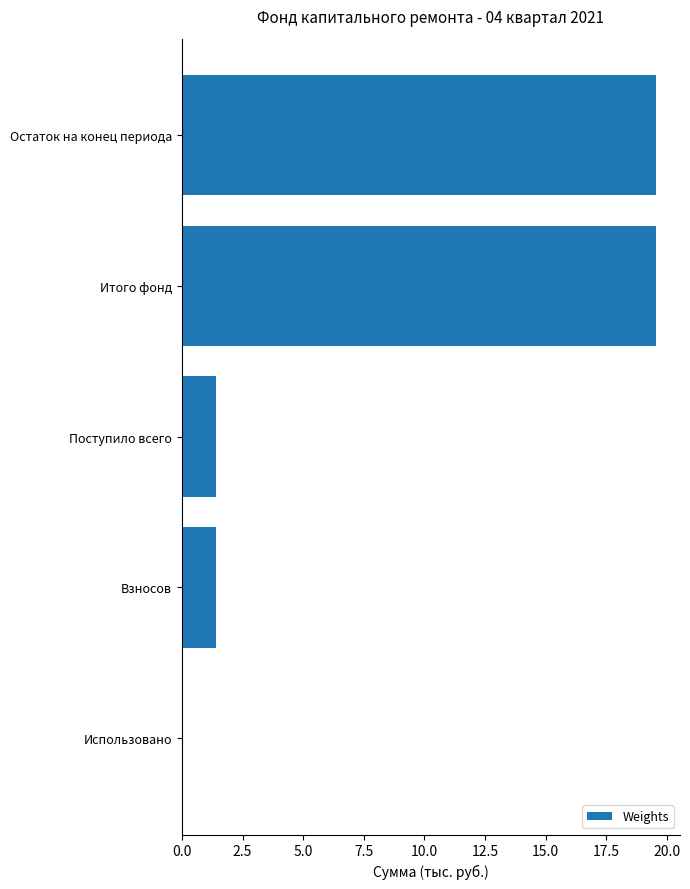

Is it true that the value at Использовано is 13.0?

False